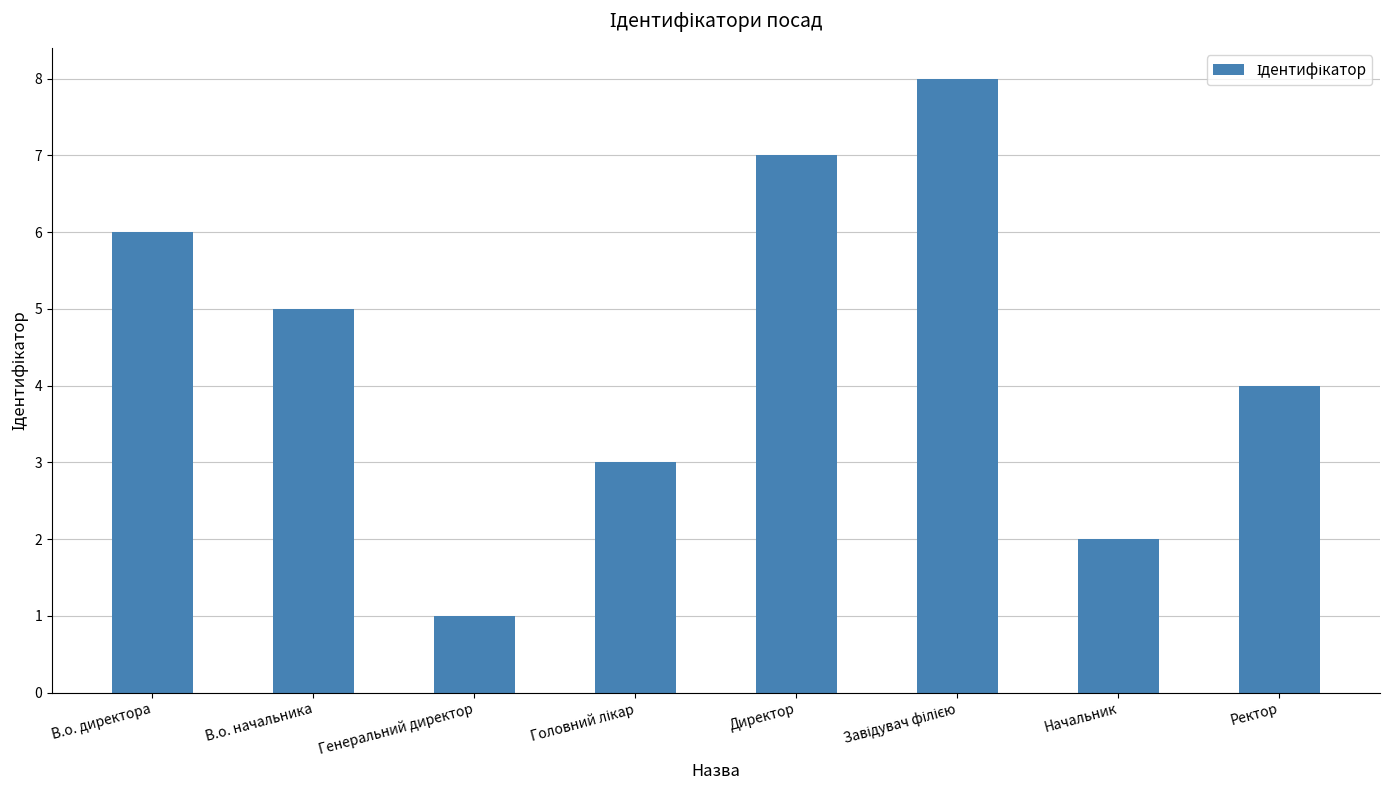

The chart shows a value of 7 at Директор. True or false?

True